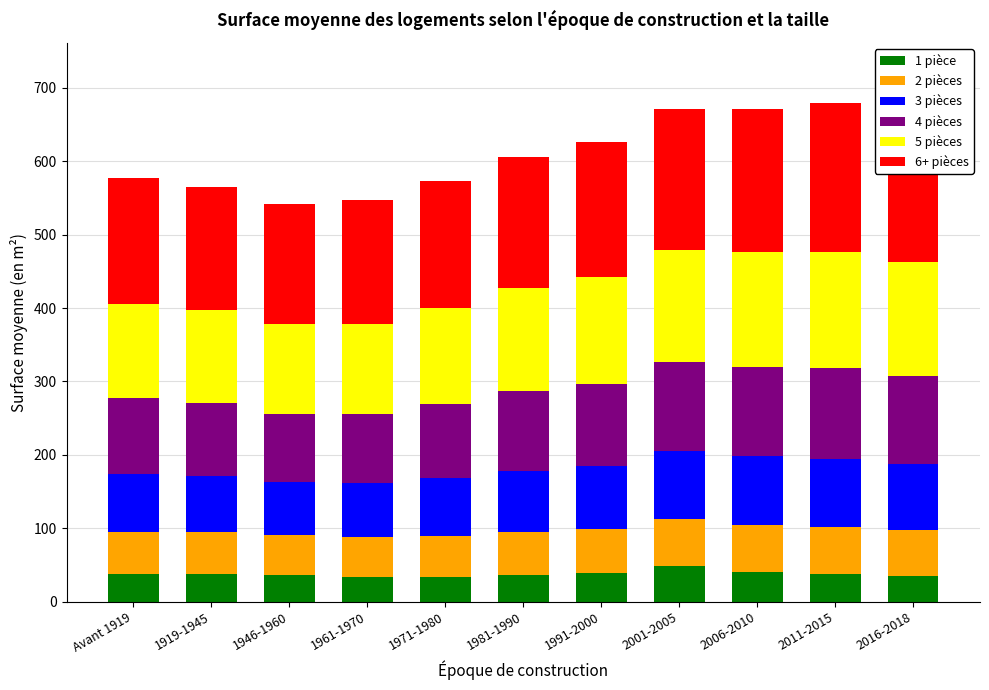

Are the bars grouped side by side (vs. stacked)?

No